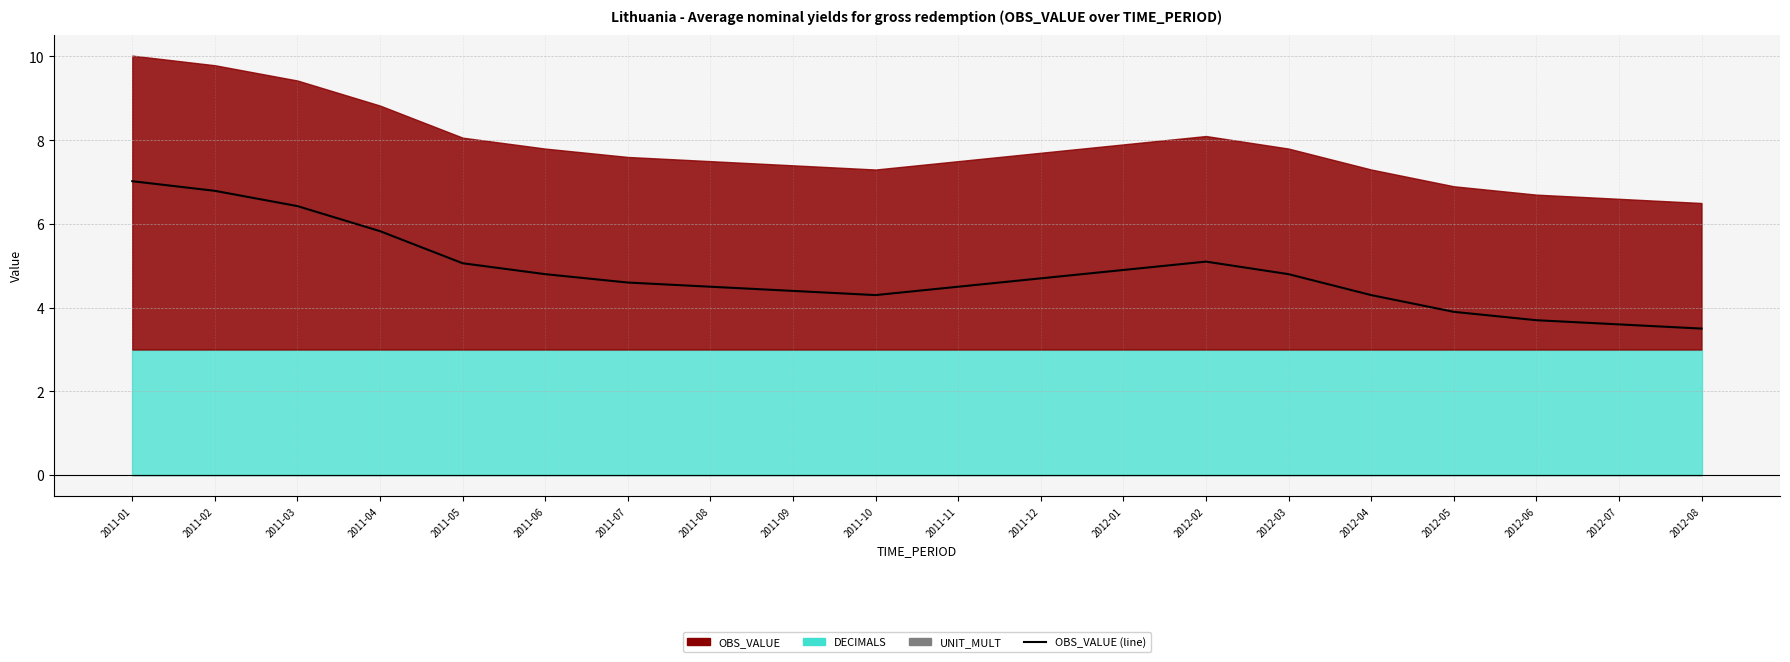

What is the label of the 9th point from the left?

2011-09